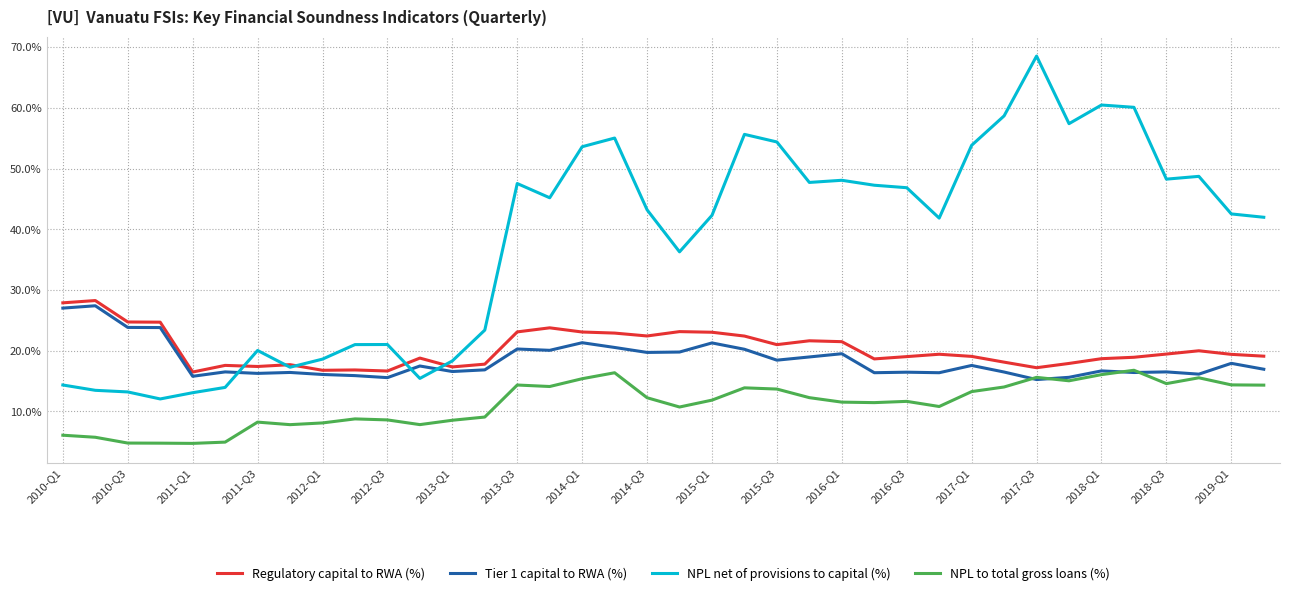

How many intersections are there between Tier 1 capital to RWA (%) and NPL net of provisions to capital (%)?

3